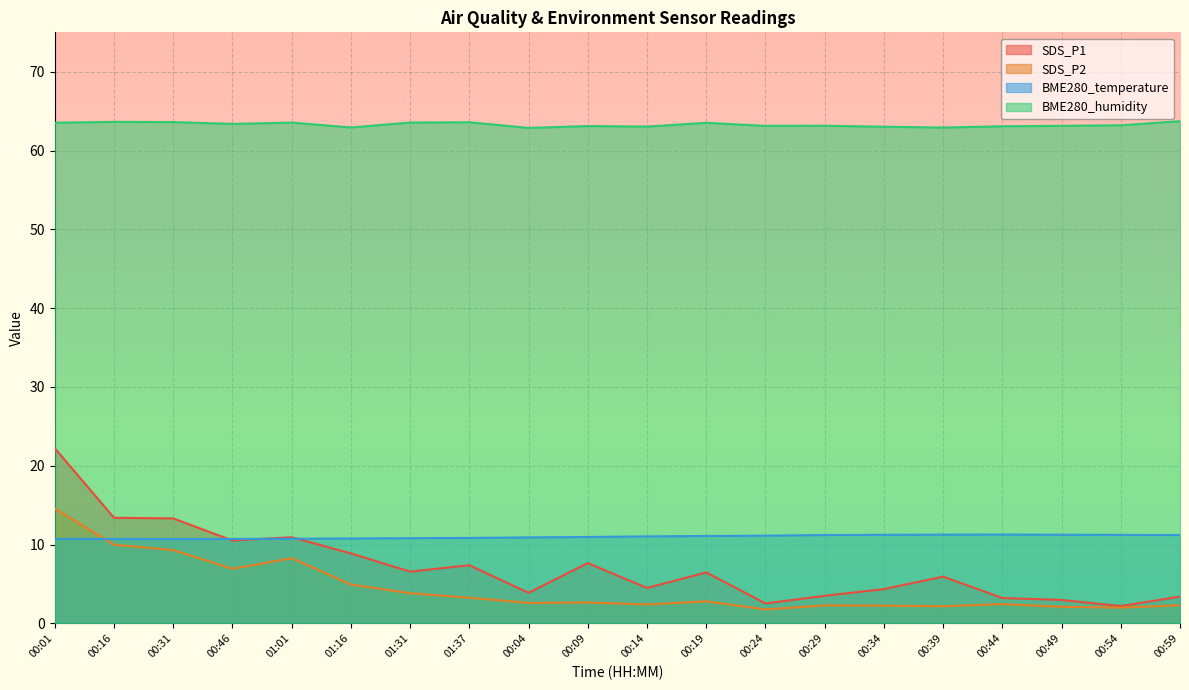

What are all the series names shown in the legend?

SDS_P1, SDS_P2, BME280_temperature, BME280_humidity